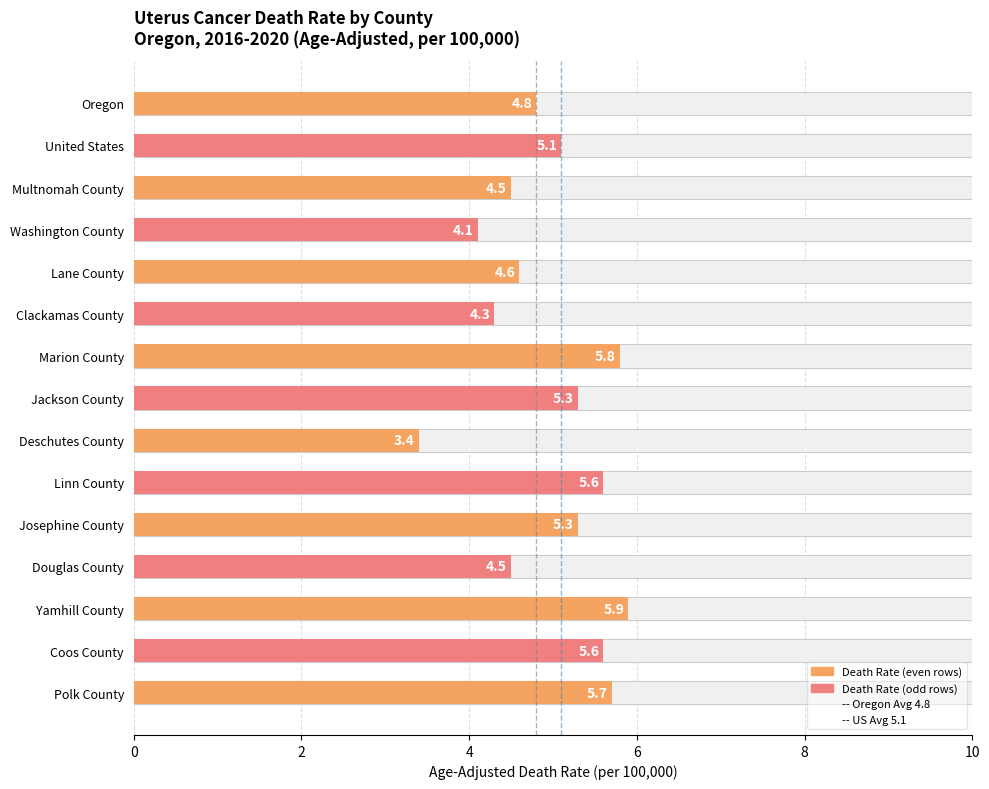

The US Avg (5.1) series shows 1 at 0. True or false?

False